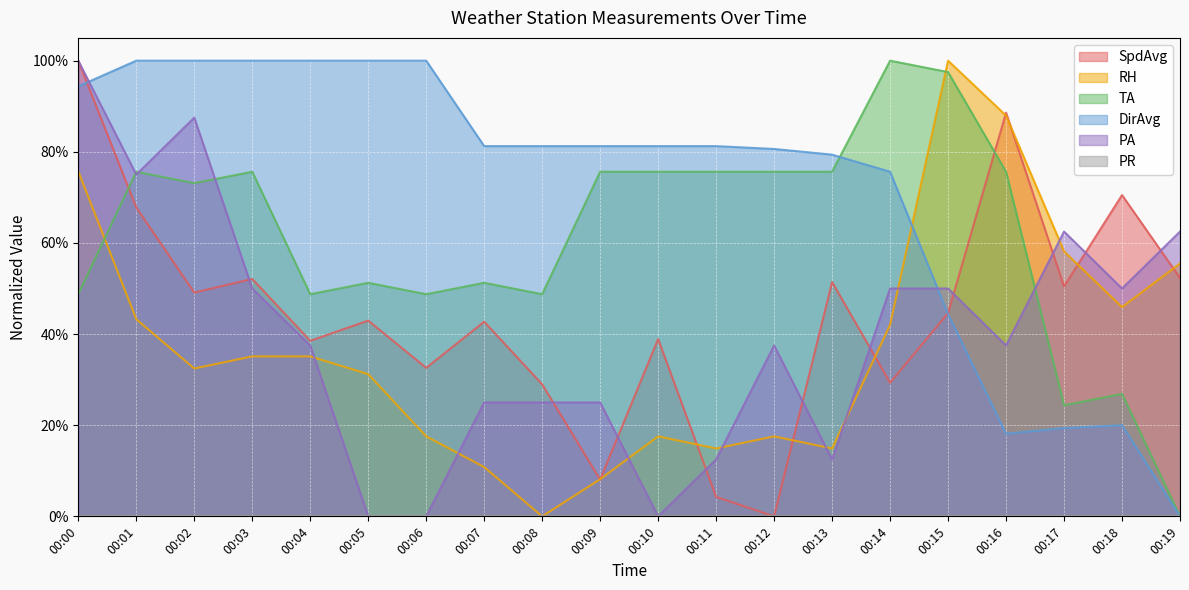

True or false: RH and PA intersect in this chart.

True